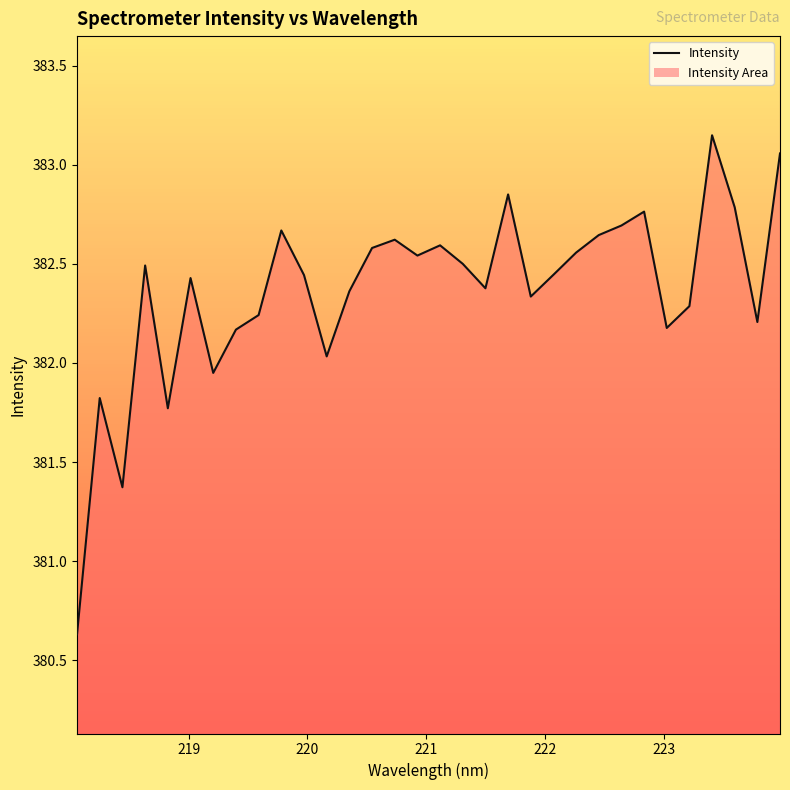

What is the difference between the maximum and minimum values?

2.5